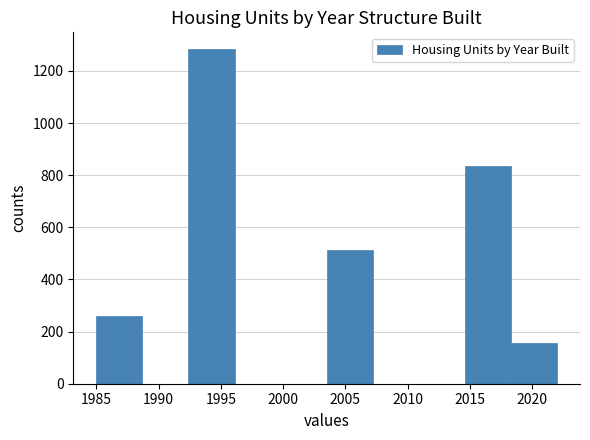

How tall is the bar that spans 2018.3 to 2022.0 on the x-axis? Neither the bar edges nor the heights are printed on the chart, so give them approximately, as read against the axes.

160